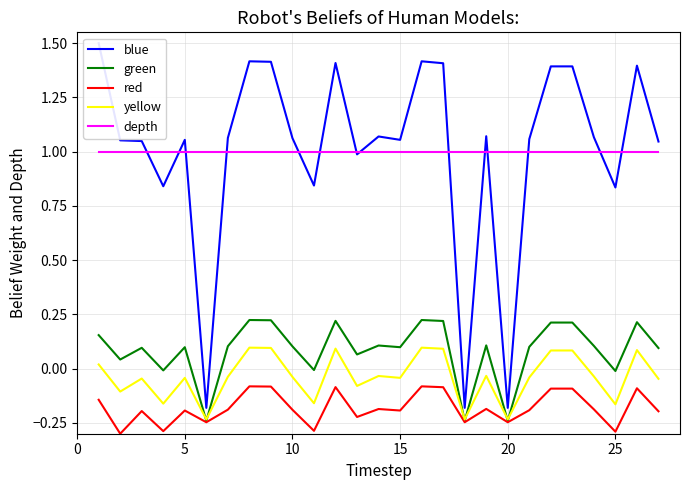

True or false: red and depth intersect in this chart.

False